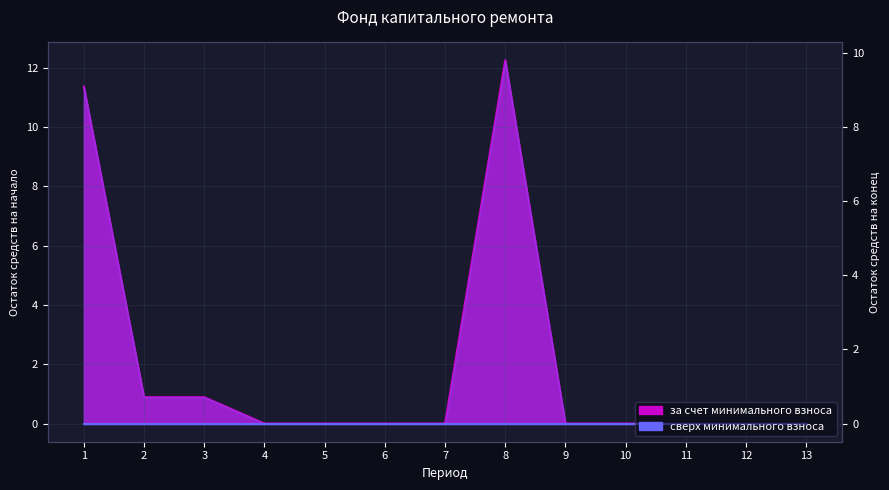

Count the number of values greater than 0.

4